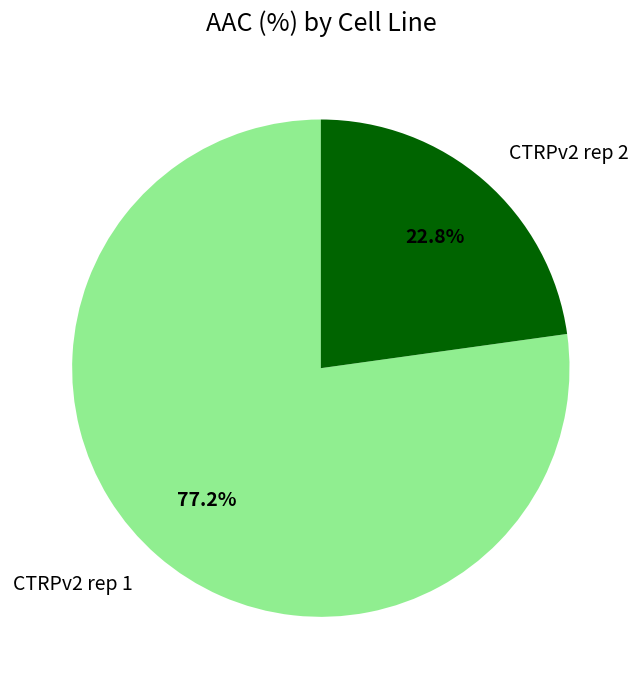

What percentage do CTRPv2 rep 1 and CTRPv2 rep 2 together represent?

100.0%